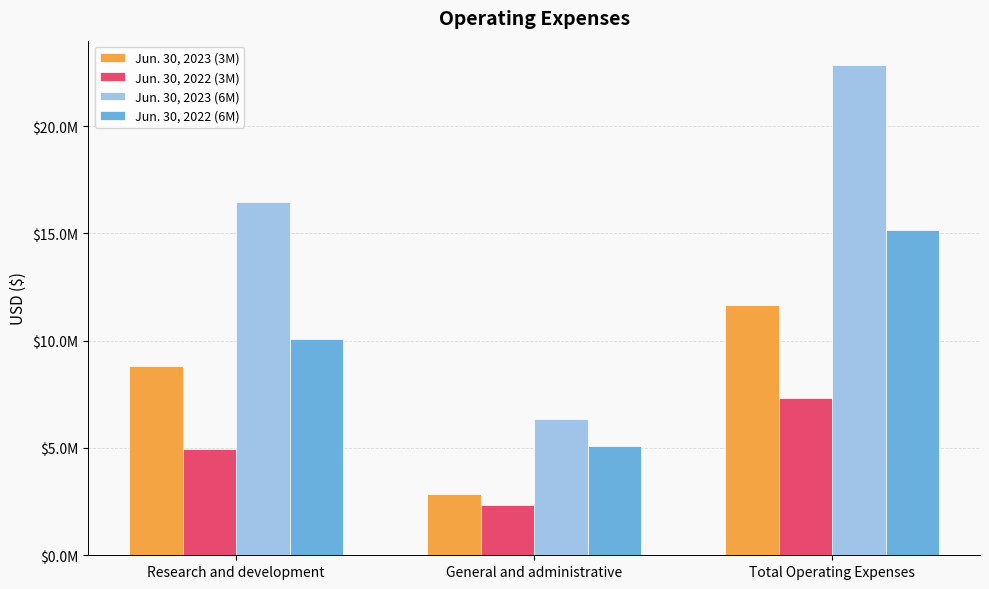

Is the value of Jun. 30, 2022 (3M) at General and administrative greater than the value of Jun. 30, 2022 (6M) at General and administrative?

No